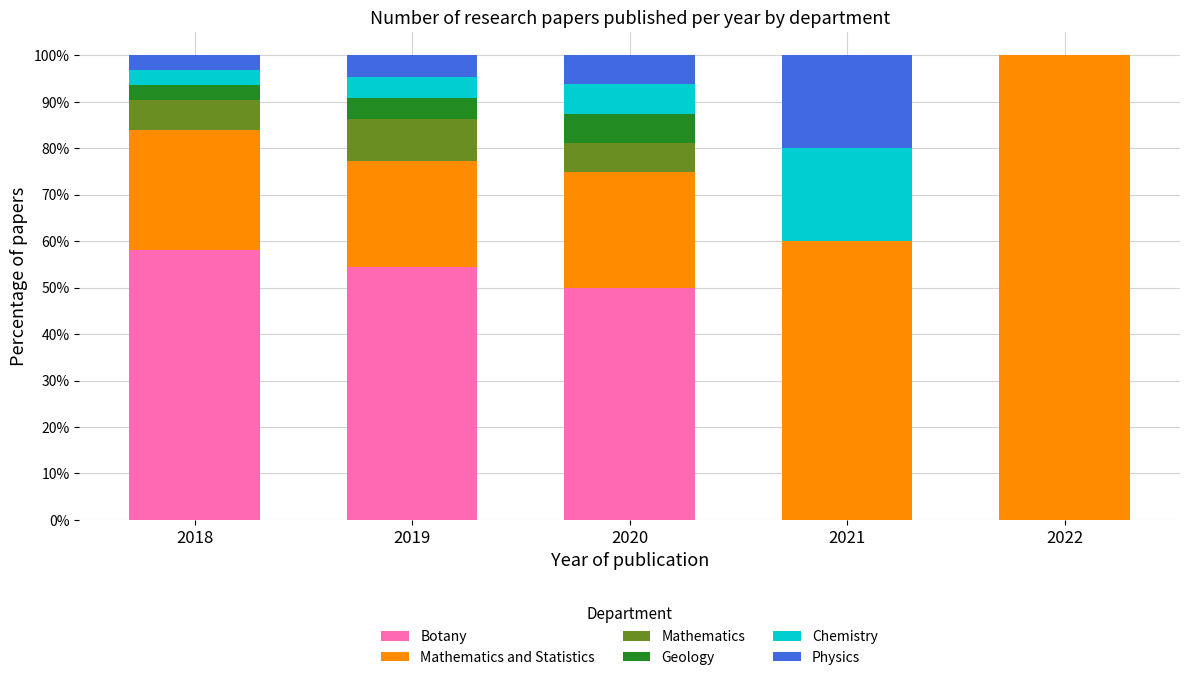

Reading left to right, what are the values for Botany?

2018=58.1	2019=54.5	2020=50.0	2021=0.0	2022=0.0